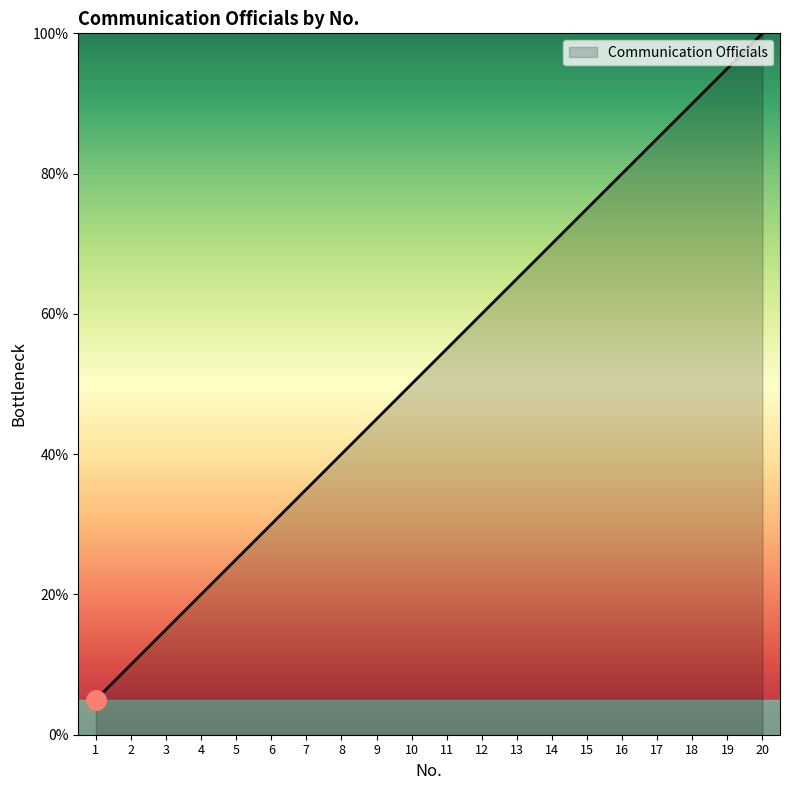

Reading left to right, list all the values displayed in this chart.

5.0	10.0	15.0	20.0	25.0	30.0	35.0	40.0	45.0	50.0	55.0	60.0	65.0	70.0	75.0	80.0	85.0	90.0	95.0	100.0